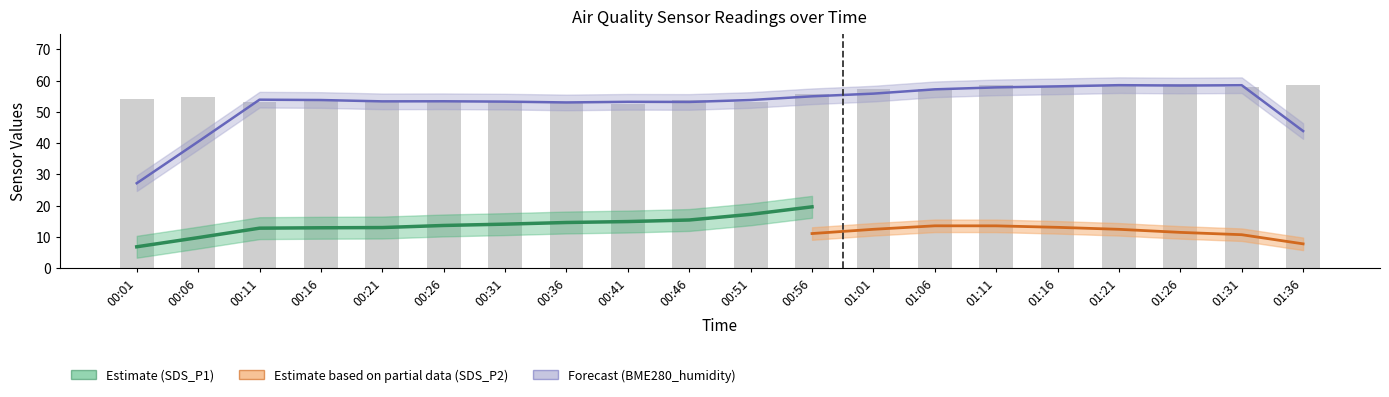

What value does the data have at 00:36?

53.2